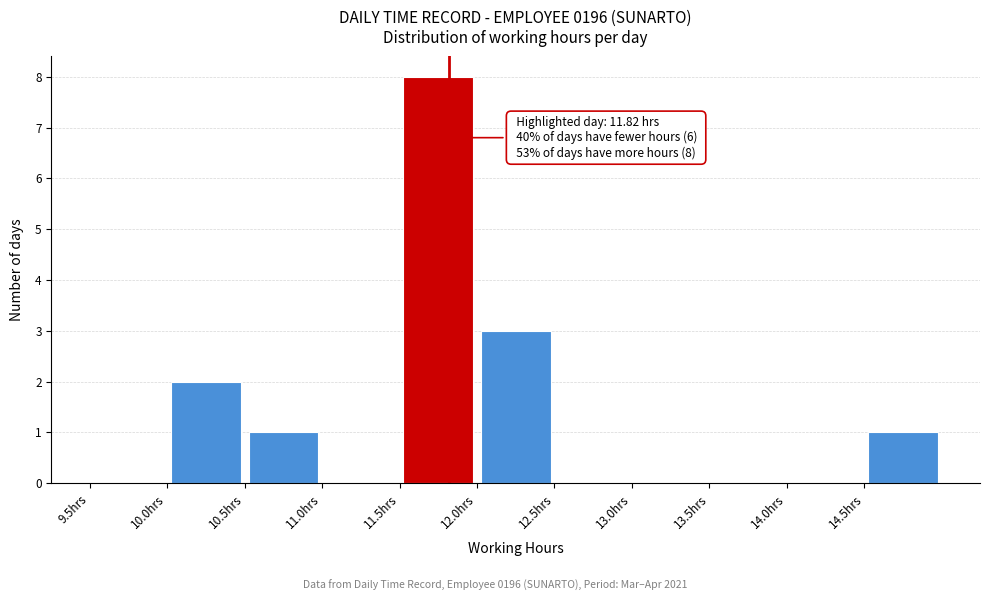

Which range on the x-axis has the tallest bar?

11.5 to 12.0